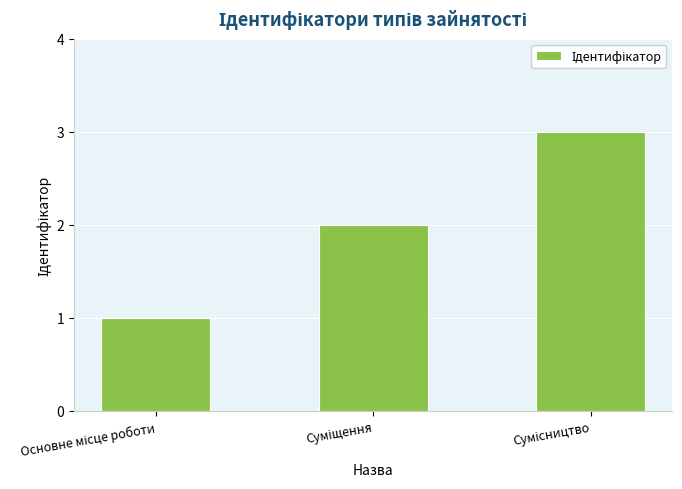

How many distinct data groups are displayed?

1